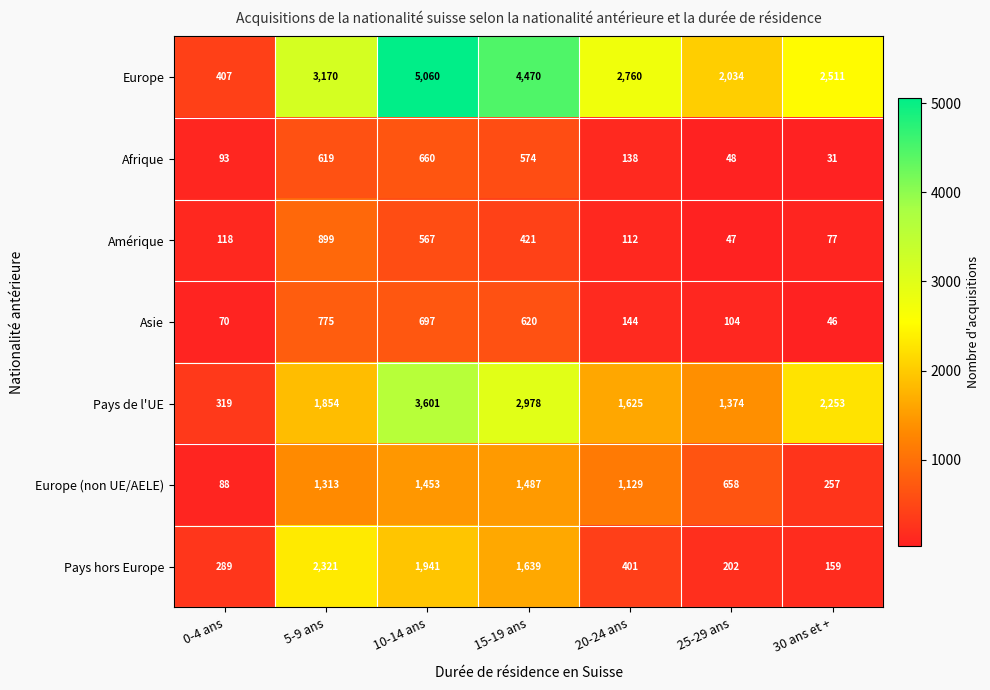

What is the spread (max minus min) of values at 10-14 ans?

4493